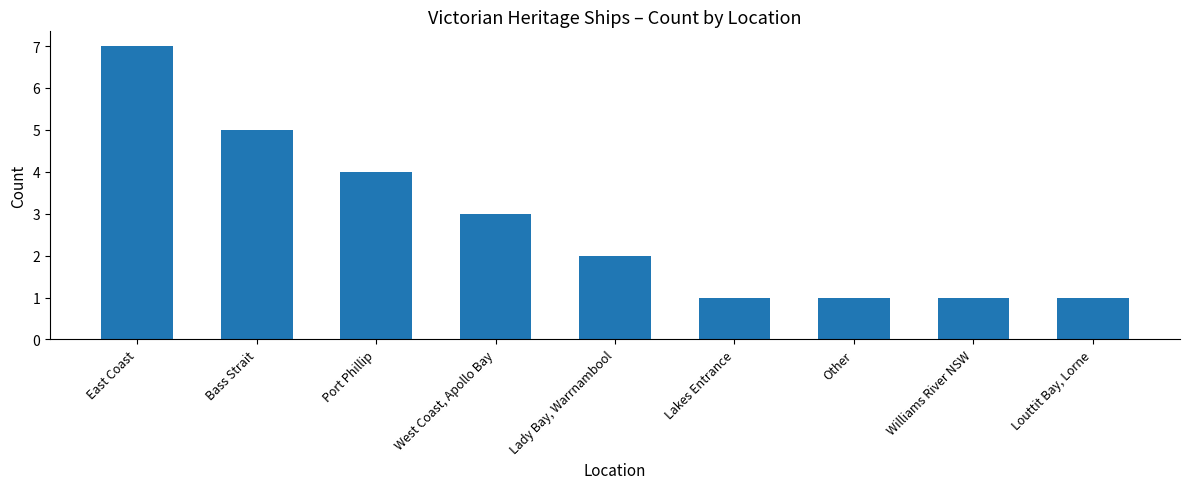

What is the change in value from Lady Bay, Warrnambool to Williams River NSW?

-1